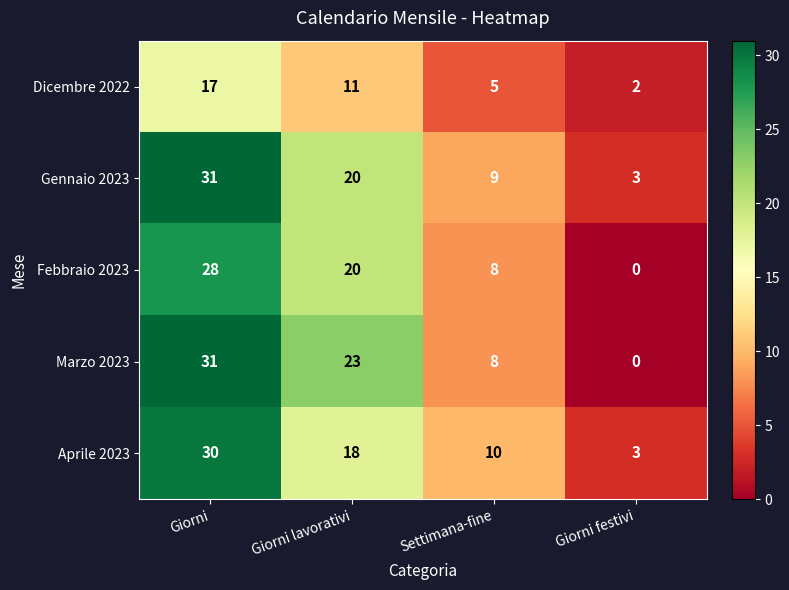

At which label does Febbraio 2023 first exceed 20?

Giorni